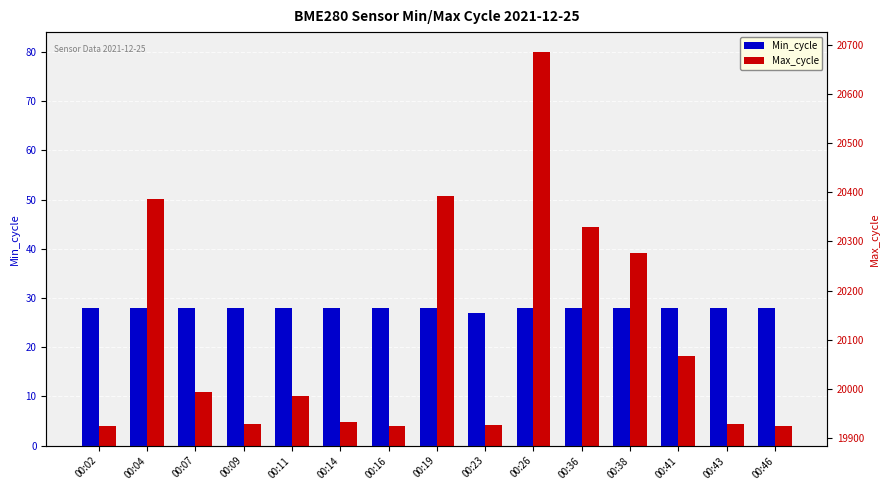

What is the greatest value displayed?

20685